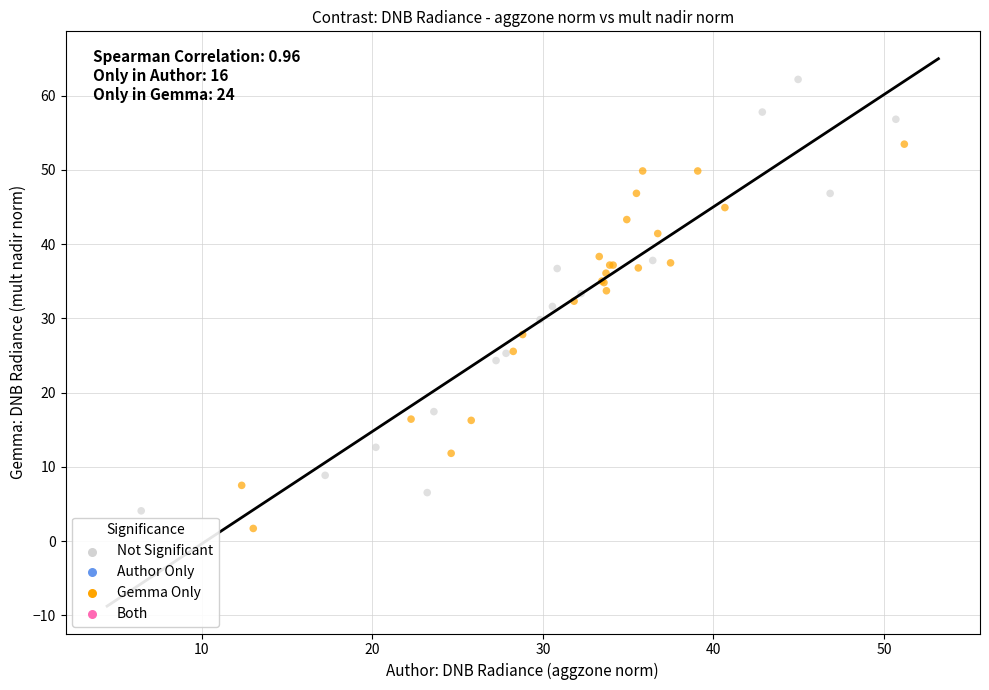

Which series contains the lowest Y value?

Gemma Only